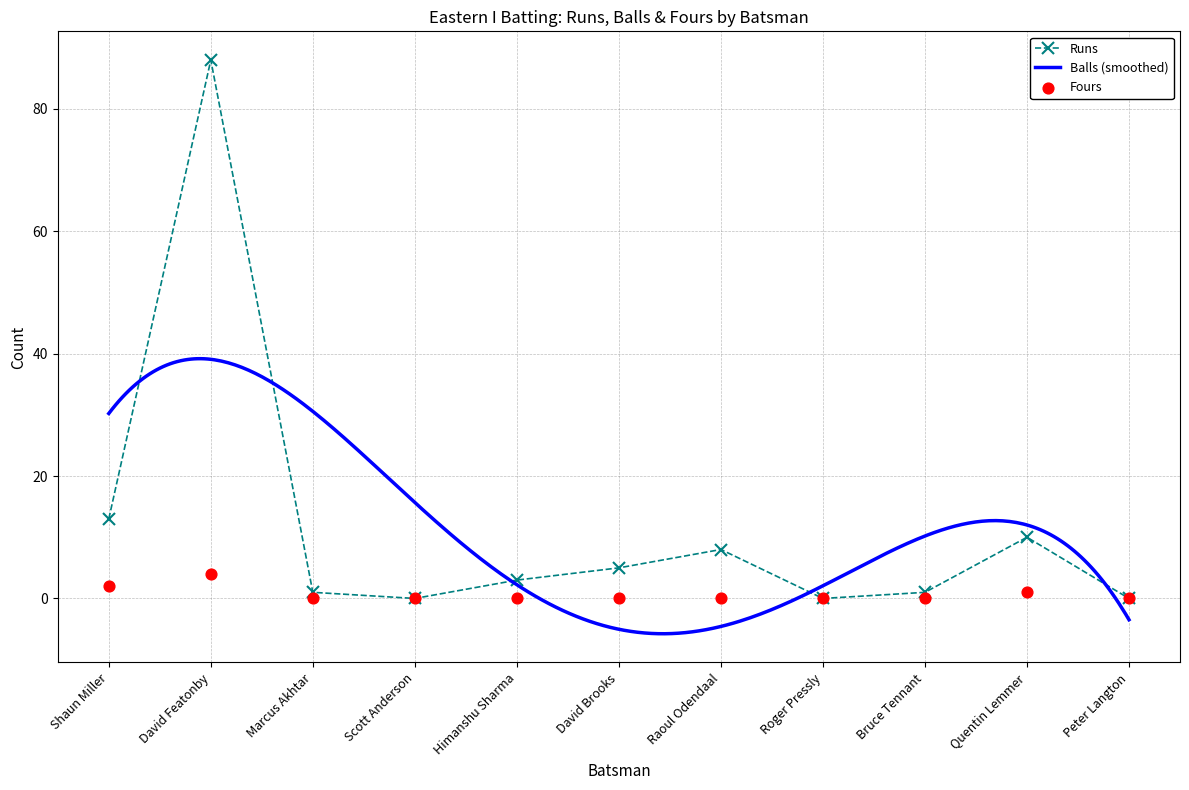

At which category is the sum across all series the highest?

David Featonby